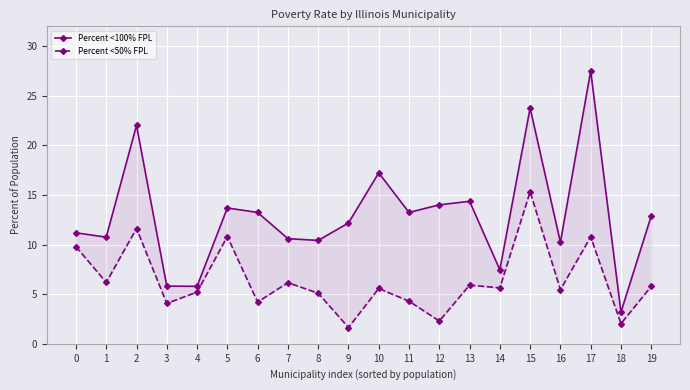

True or false: Percent <100% FPL has a value of 13.7 at 5.

True